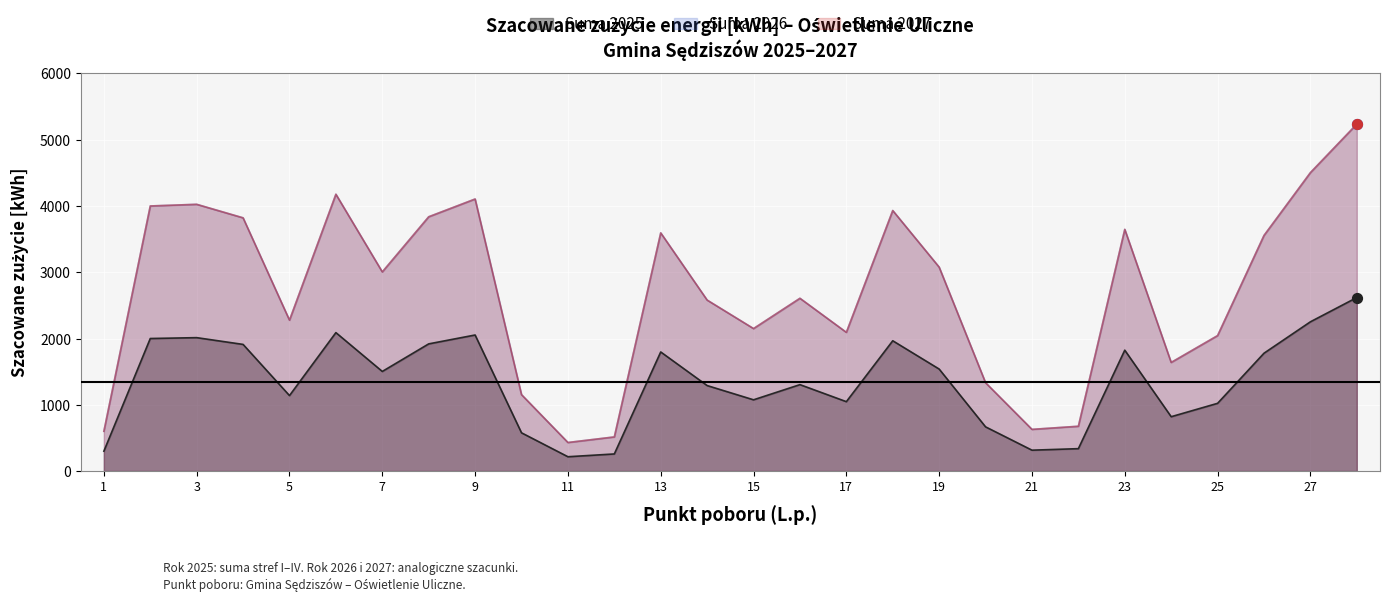

What are all the series names shown in the legend?

Suma 2025, Suma 2026, Suma 2027